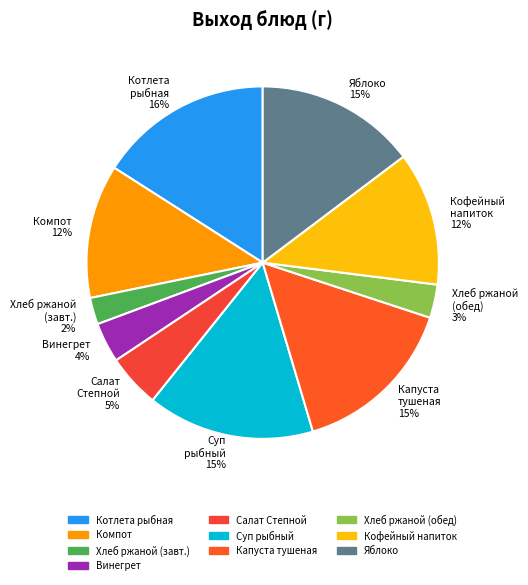

Is the sum of Салат Степной 5% and Кофейный напиток 12% greater than half?

No